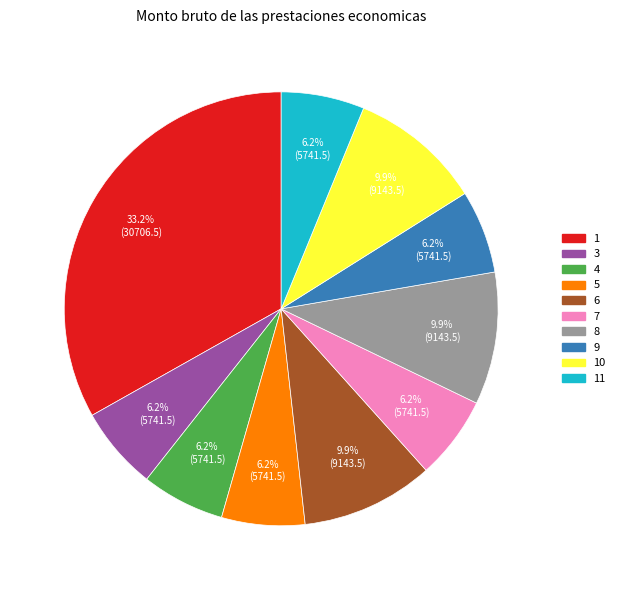

How many segments does this pie chart have?

10